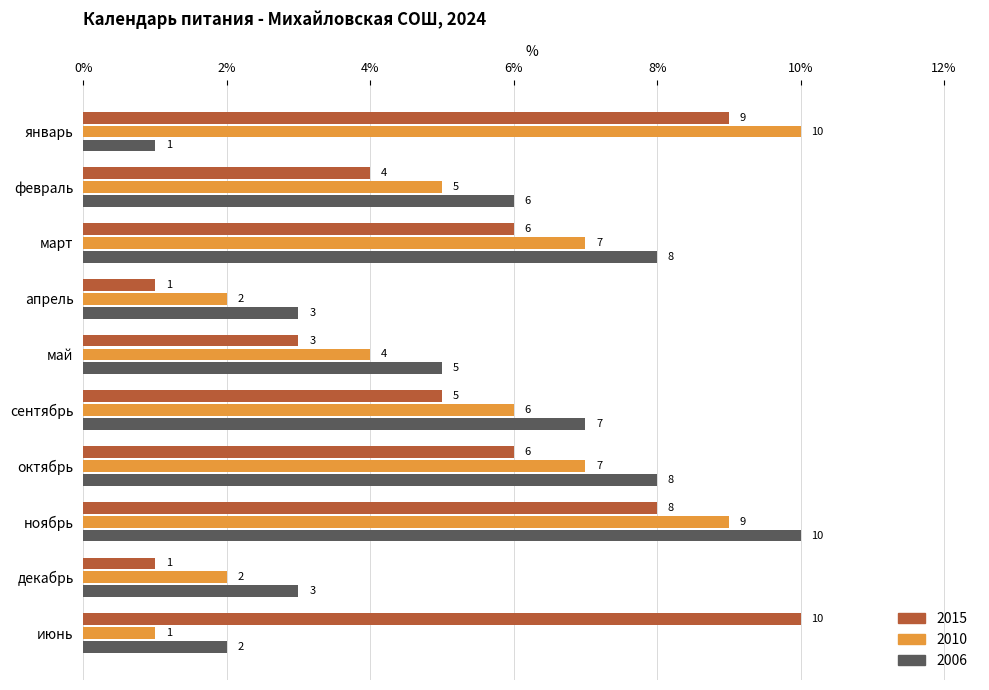

What is the difference between the 2010 values at январь and февраль?

5